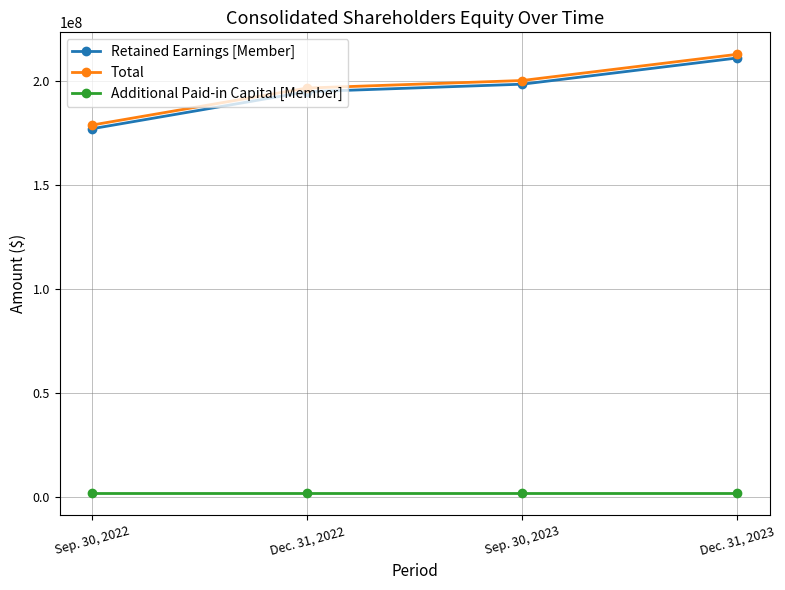

At how many categories does at least one series exceed 37250978?

4